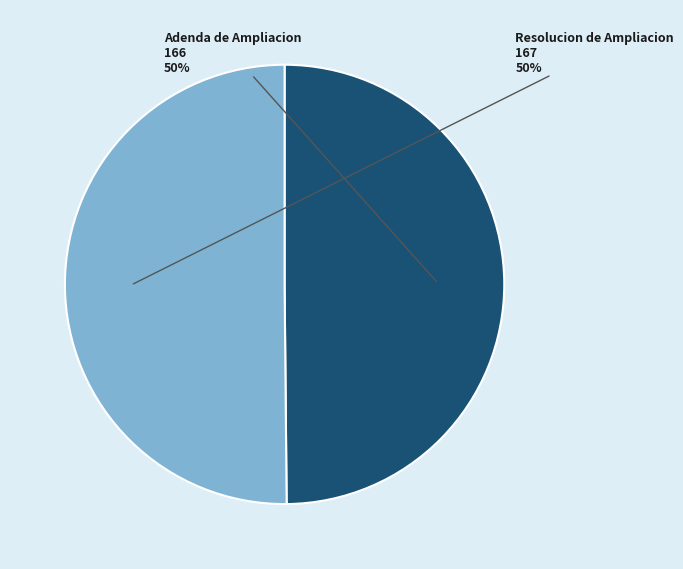

Is the sum of Resolucion de Ampliacion and Adenda de Ampliacion greater than half?

Yes